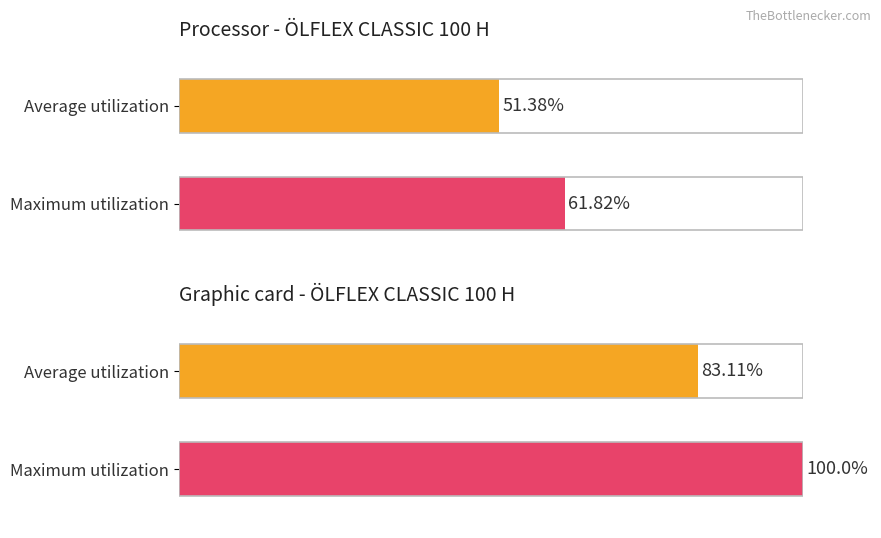

What is the value of the Maximum utilization bar at the 2nd from the left?

100.0